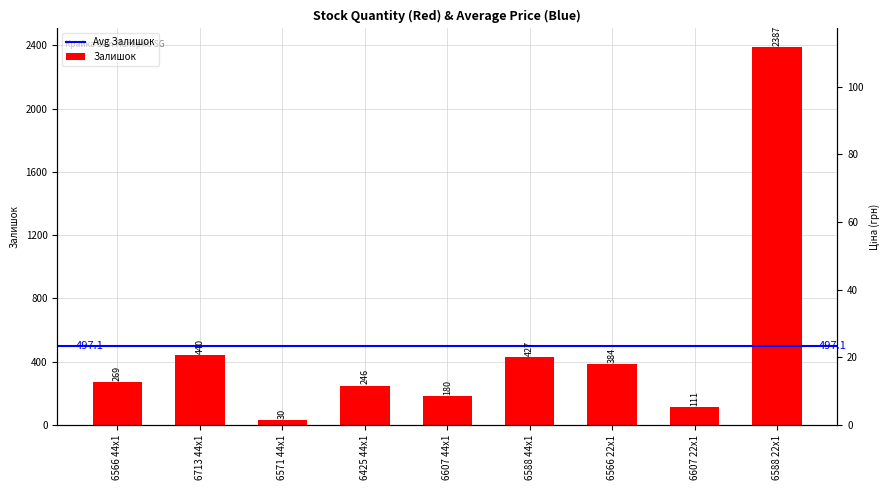

Approximately how many times larger is the value at 6588 44x1 compared to 6607 44x1?

2.4